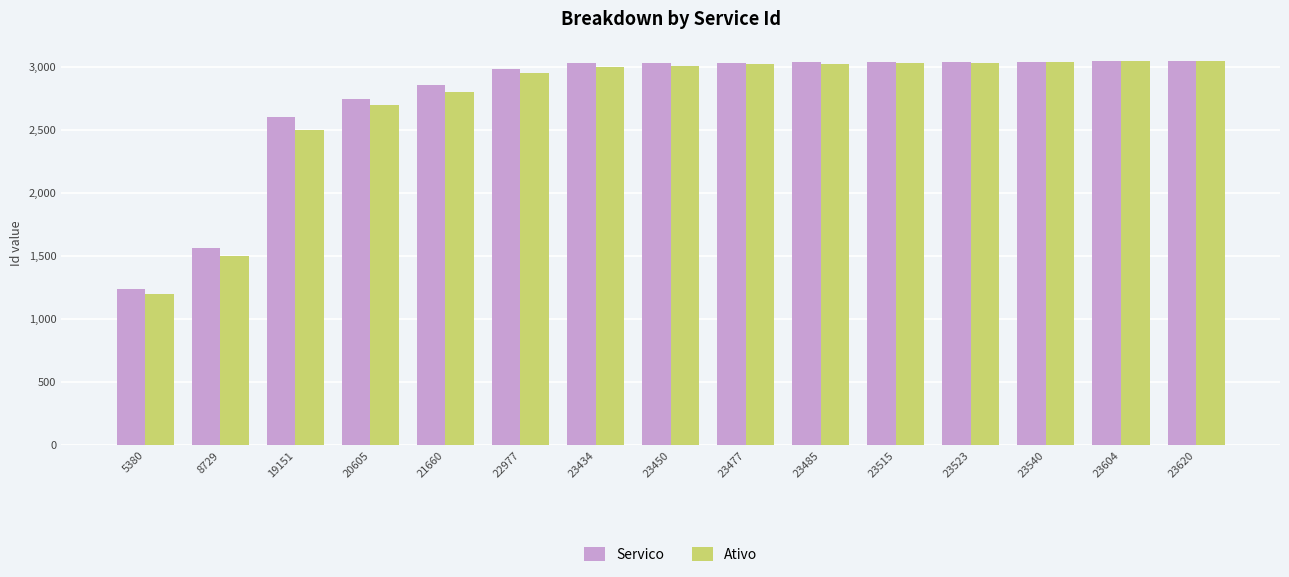

Which series has the largest range (max minus min)?

Ativo